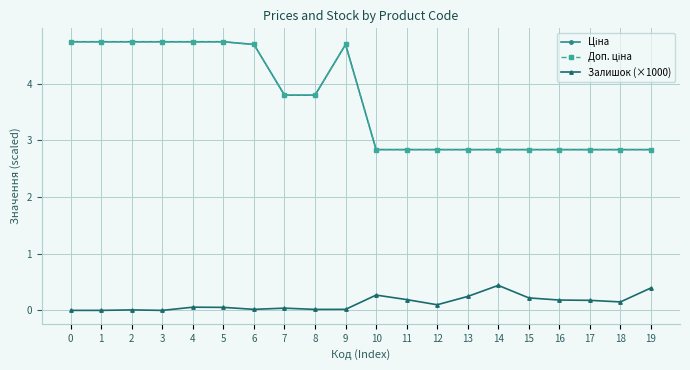

Is this an area chart (filled region under the line)?

No